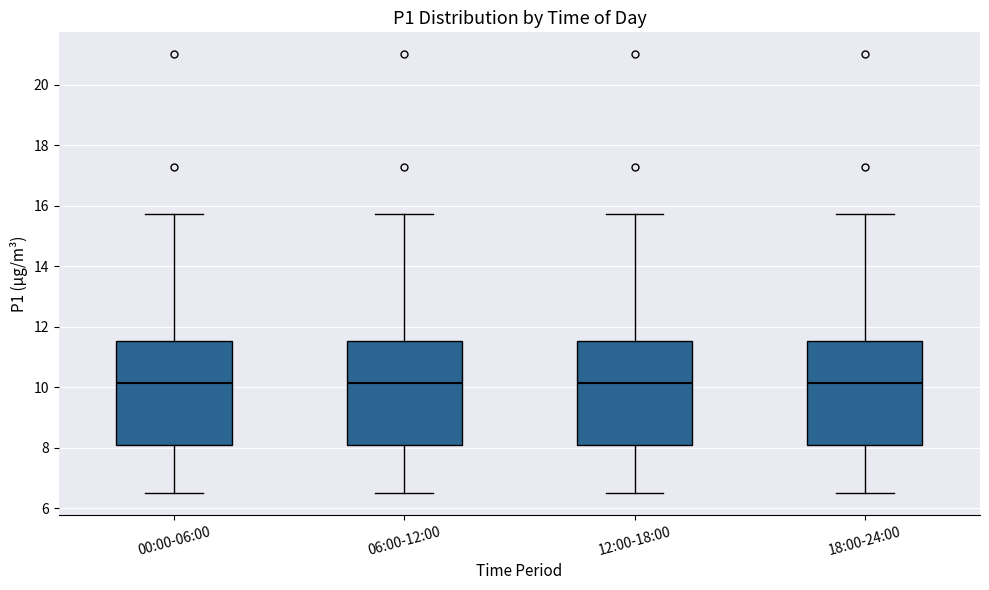

Reading left to right, read every box against the y-axis: the position of its median line, the range the box covers, and the ends of its whiskers. The values are not printed on the chart, so give them approximately, as read against the axis.

00:00-06:00: median 10.2, box 8.0 to 11.6, whiskers 6.6 to 15.8
06:00-12:00: median 10.2, box 8.0 to 11.6, whiskers 6.6 to 15.8
12:00-18:00: median 10.2, box 8.0 to 11.6, whiskers 6.6 to 15.8
18:00-24:00: median 10.2, box 8.0 to 11.6, whiskers 6.6 to 15.8